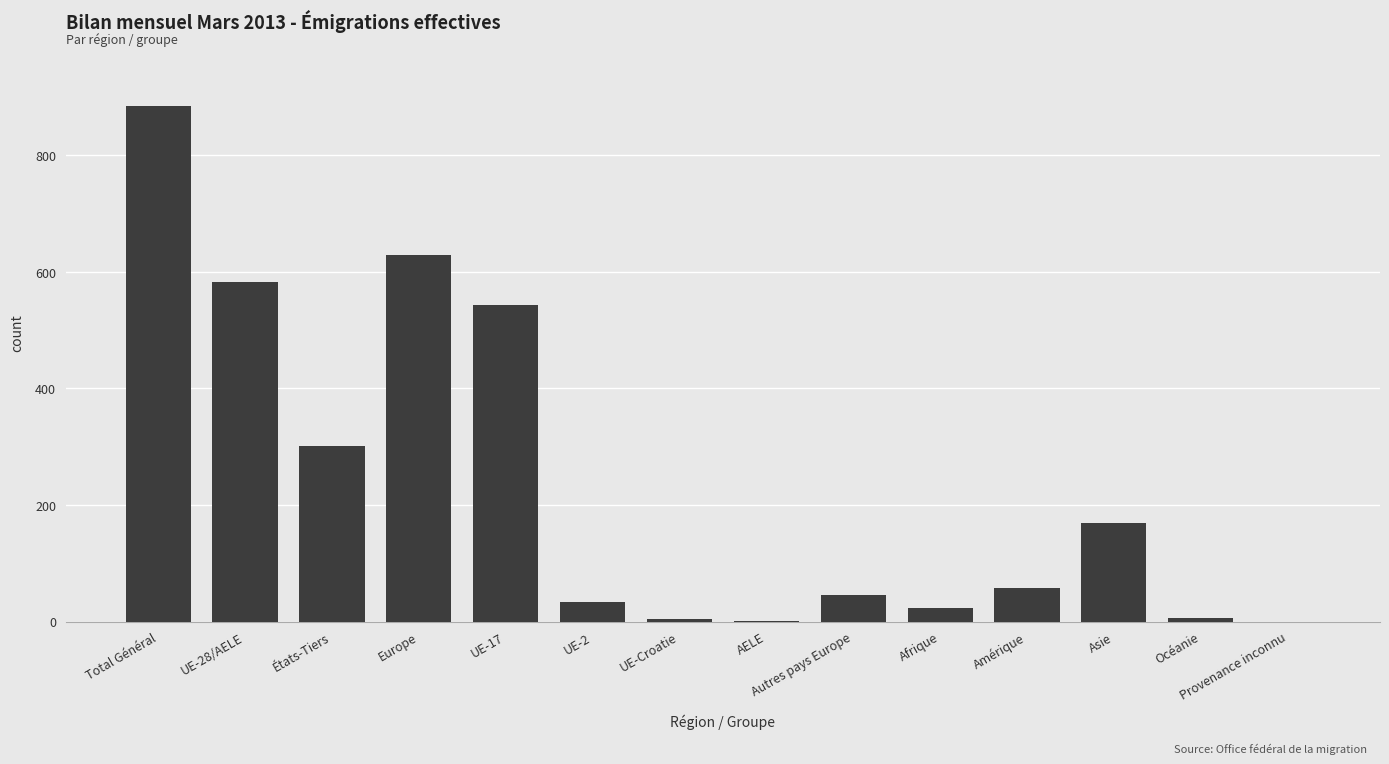

What is the sum of the values at Amérique and Provenance inconnu?

58